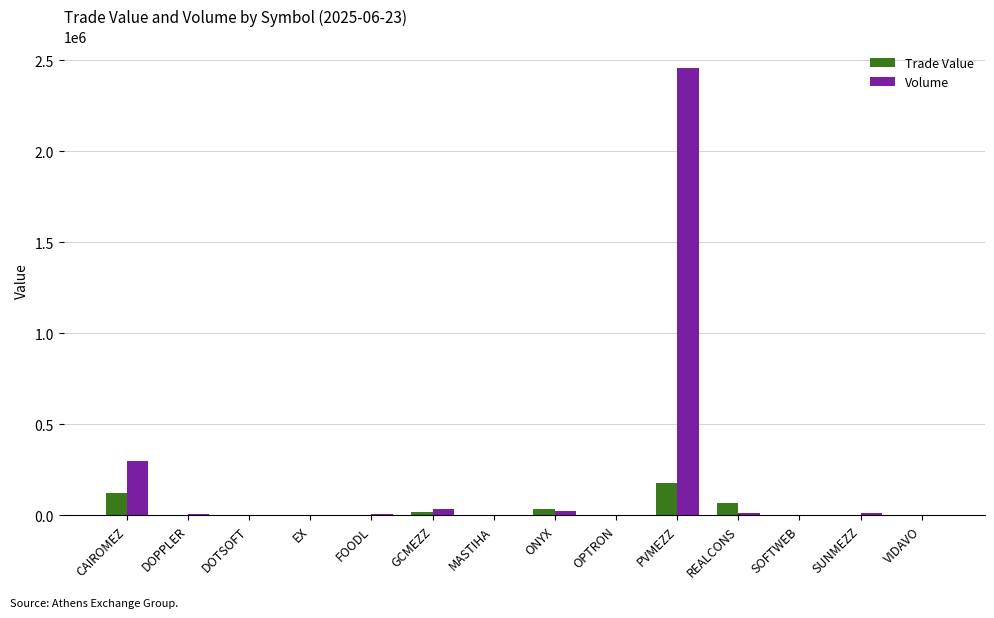

At which label does Volume reach its peak?

PVMEZZ